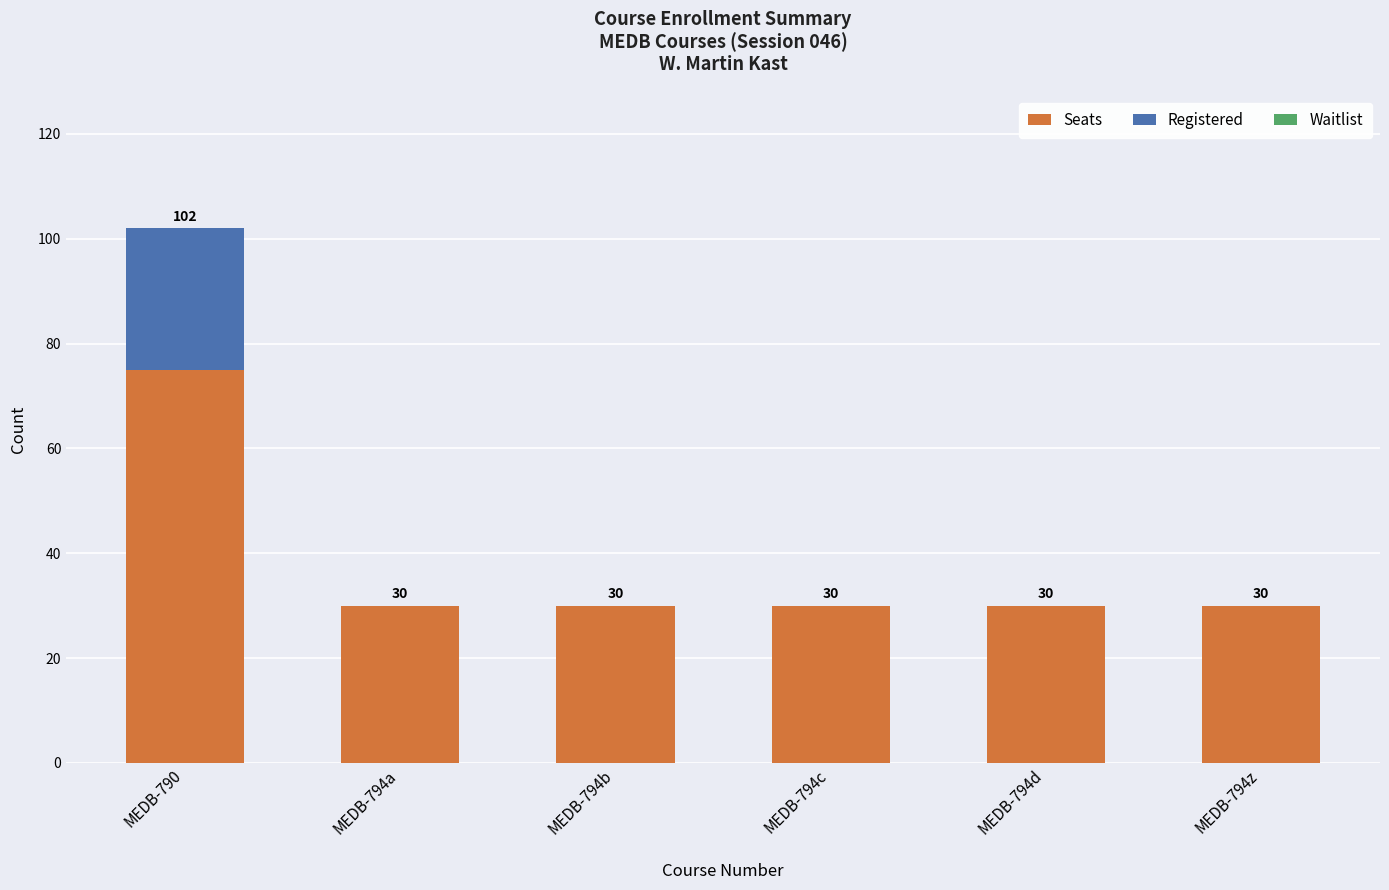

What is the highest value of the Seats series?

75